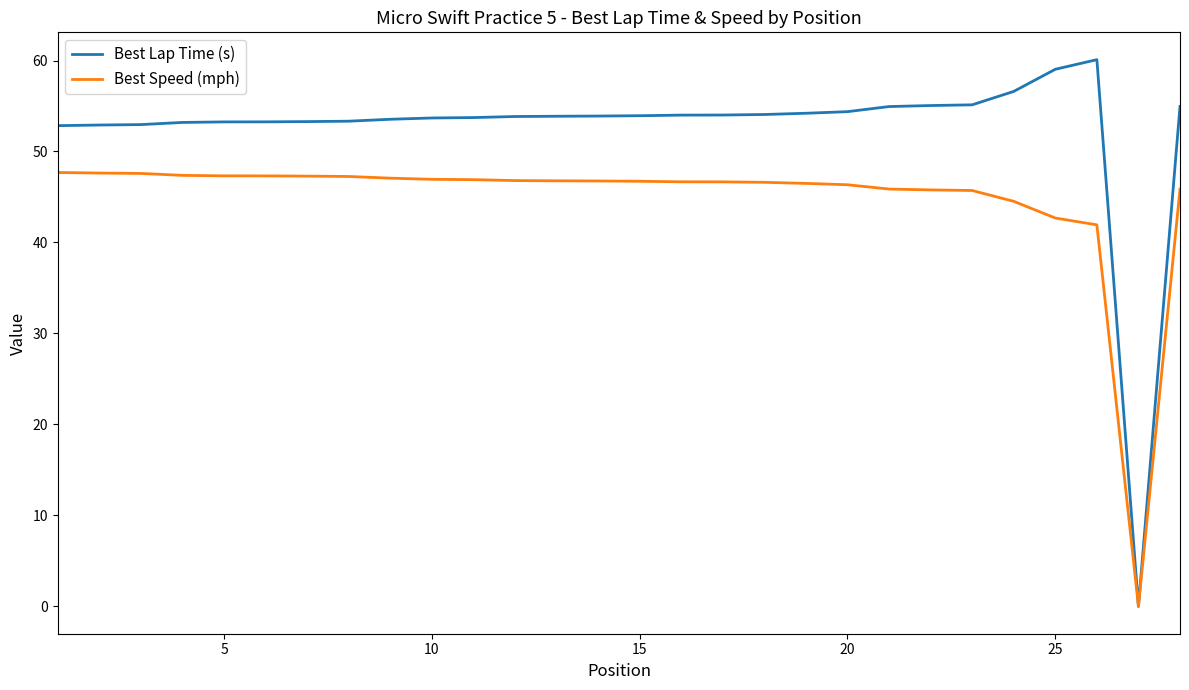

At how many categories does at least one series exceed 8?

27